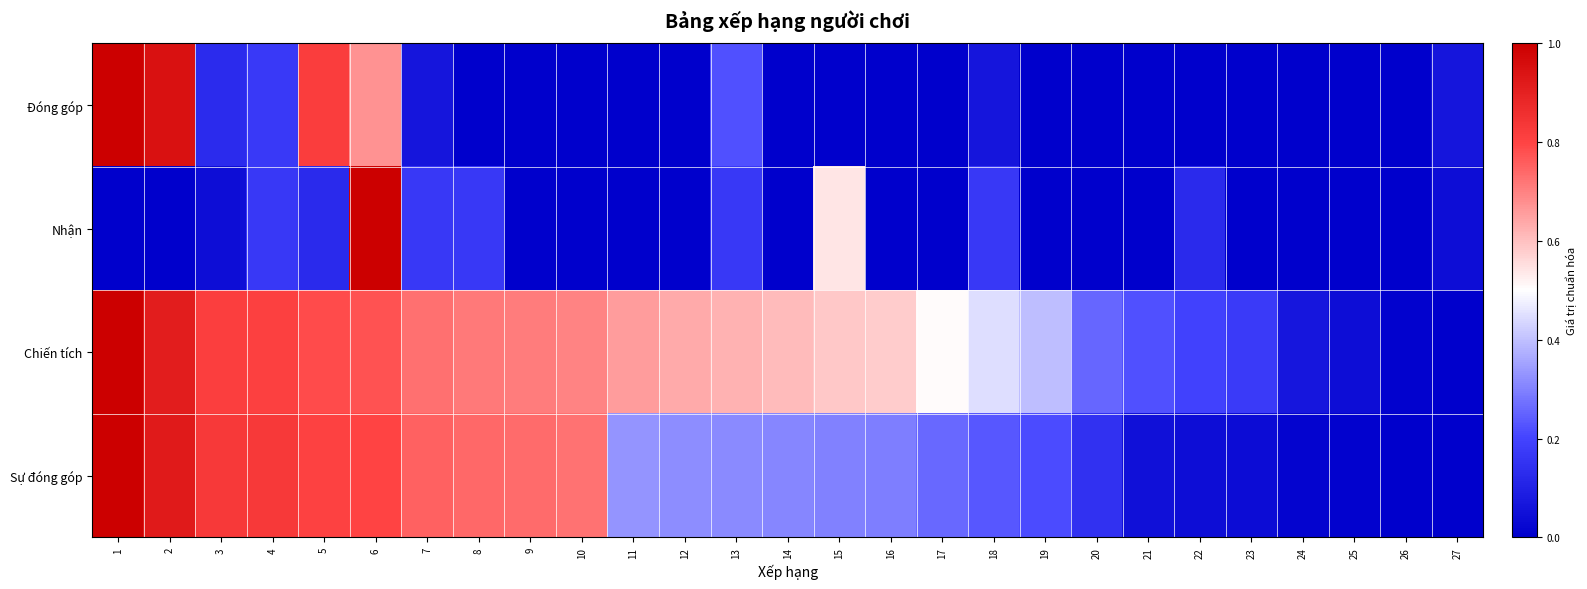

List the series in order of their peak value, highest first.

Đóng góp, Nhận, Chiến tích, Sự đóng góp